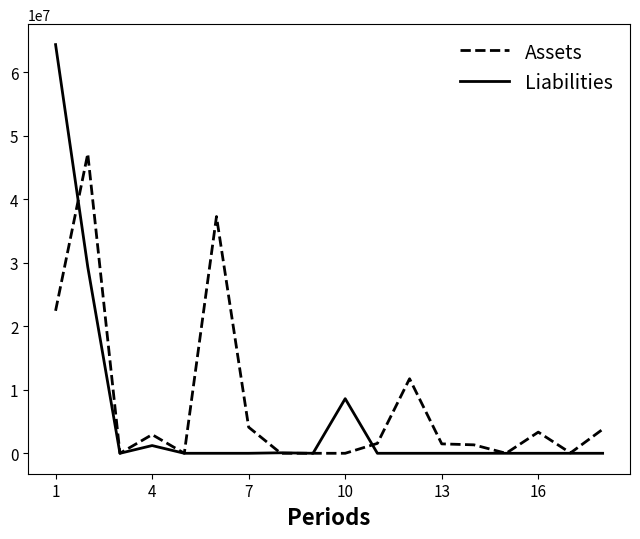

Which series has the widest spread of values?

Liabilities